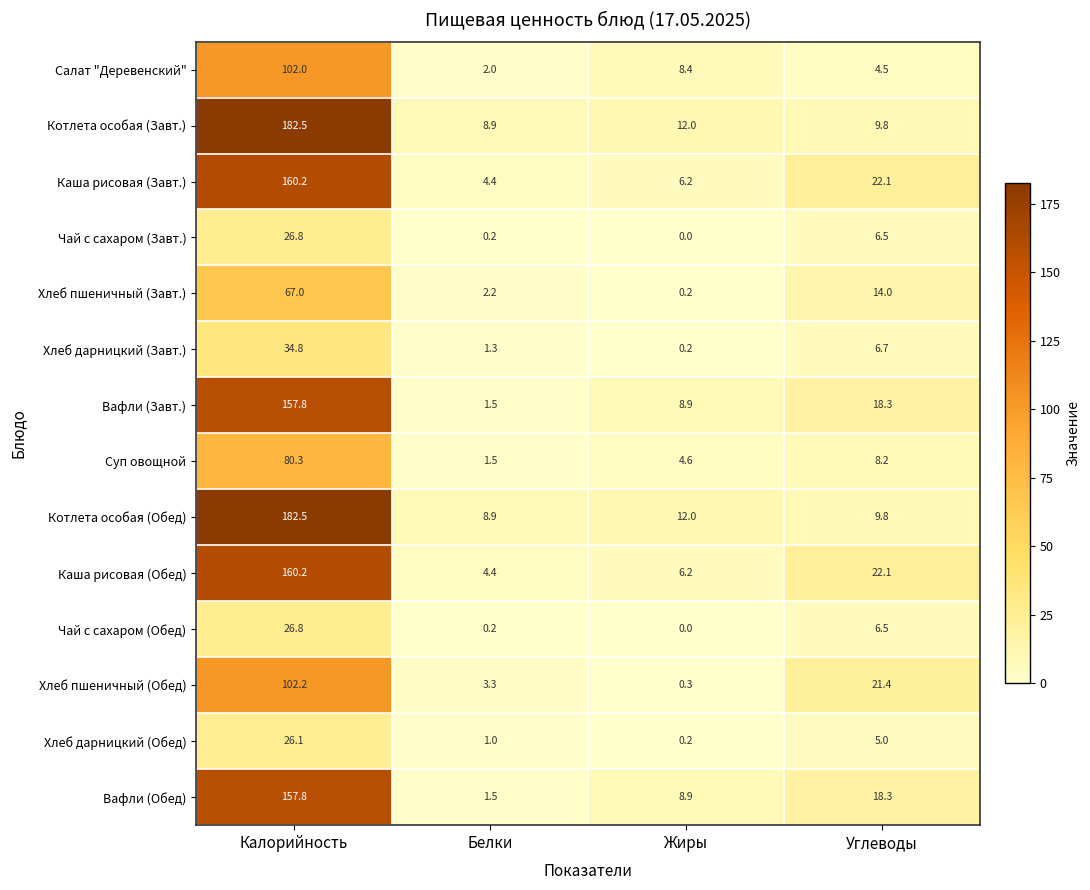

True or false: Котлета особая (Завт.) has a value of 2.6 at Белки.

False